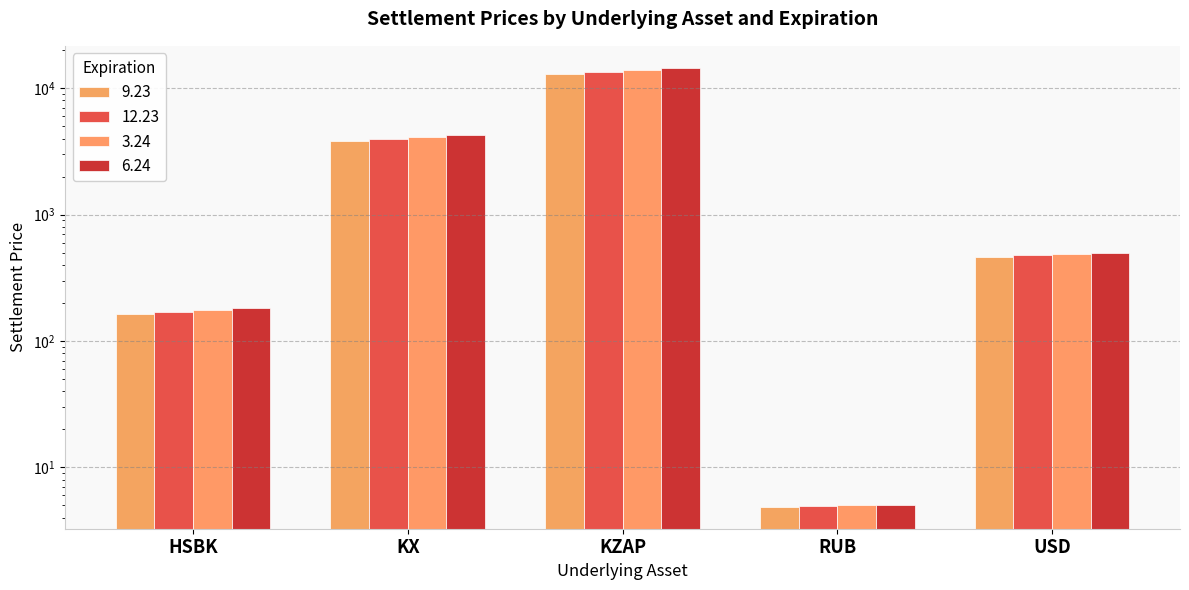

How many values in the 9.23 series exceed 464?

3